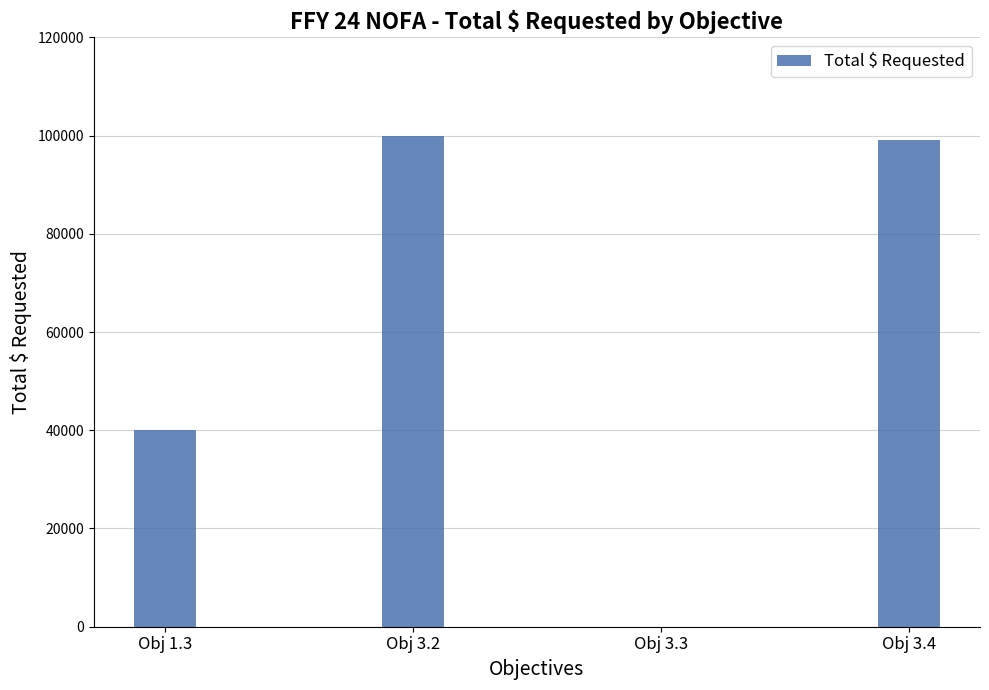

How many positive values are there?

3